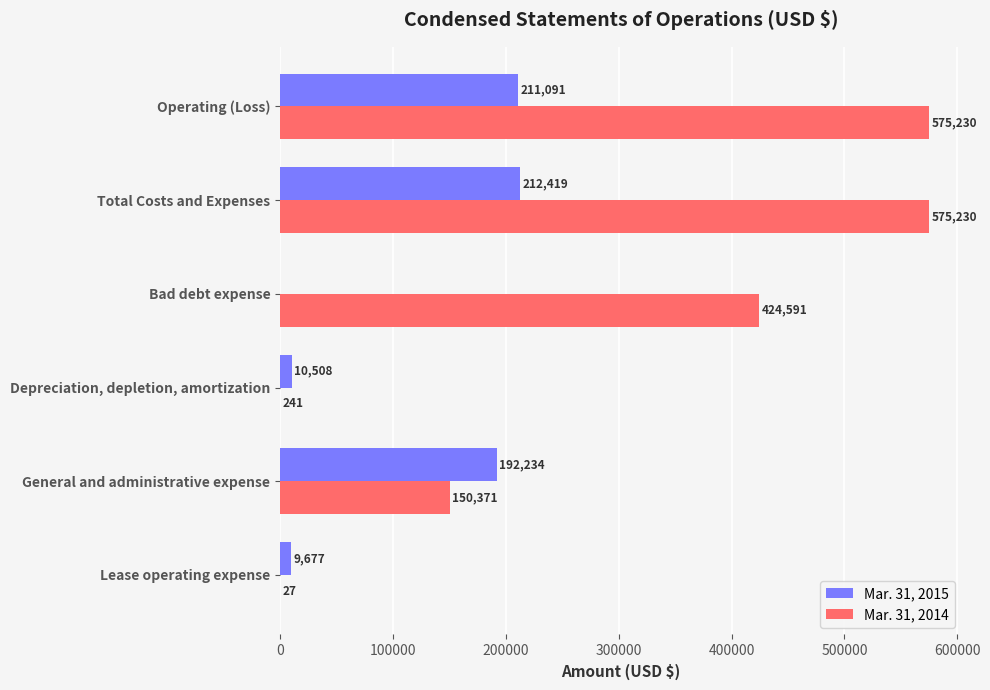

What is the sum of the Mar. 31, 2014 values at Lease operating expense and General and administrative expense?

150398